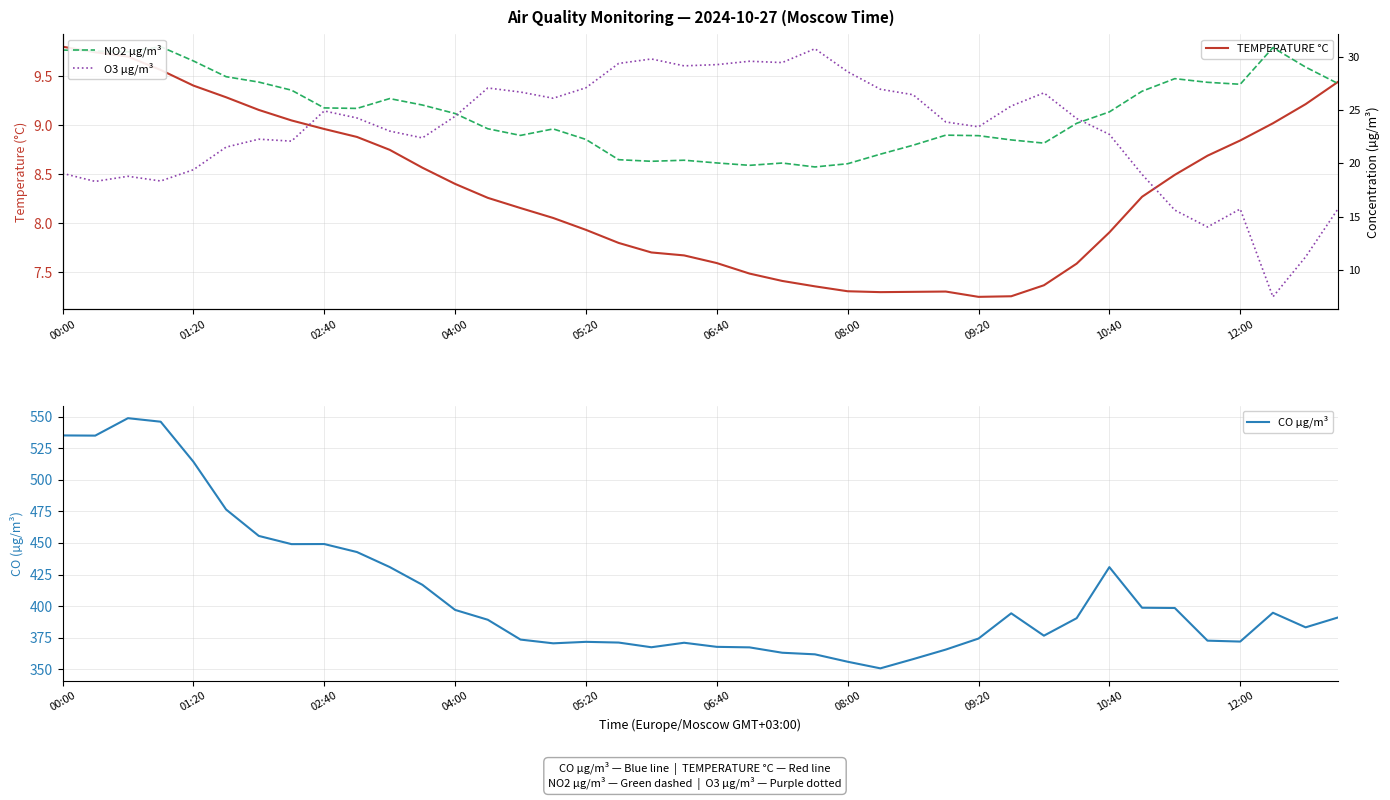

How many categories are shown in the chart?

40